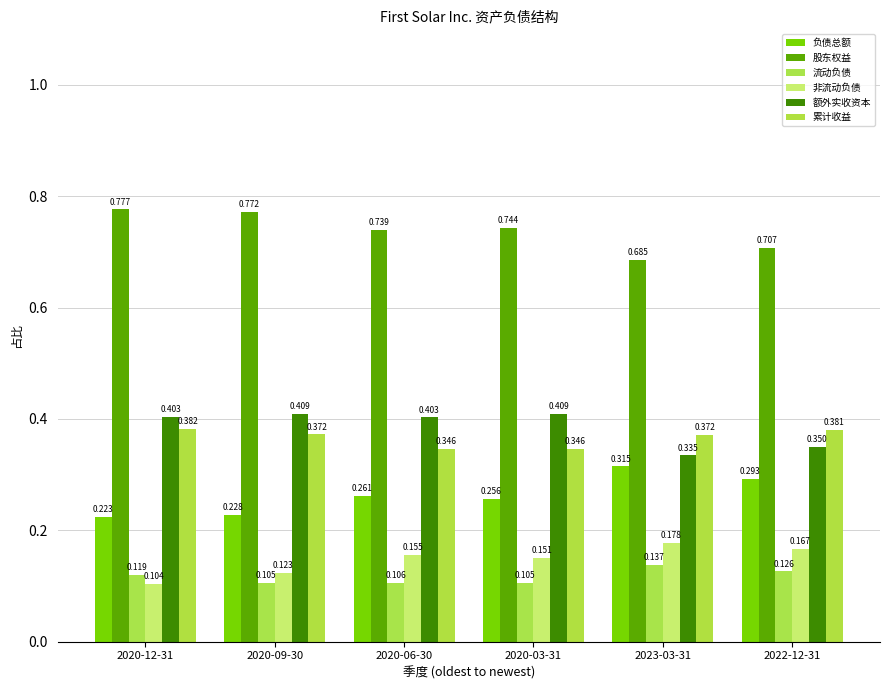

What is the total value across all series at 2022-12-31?

2.0